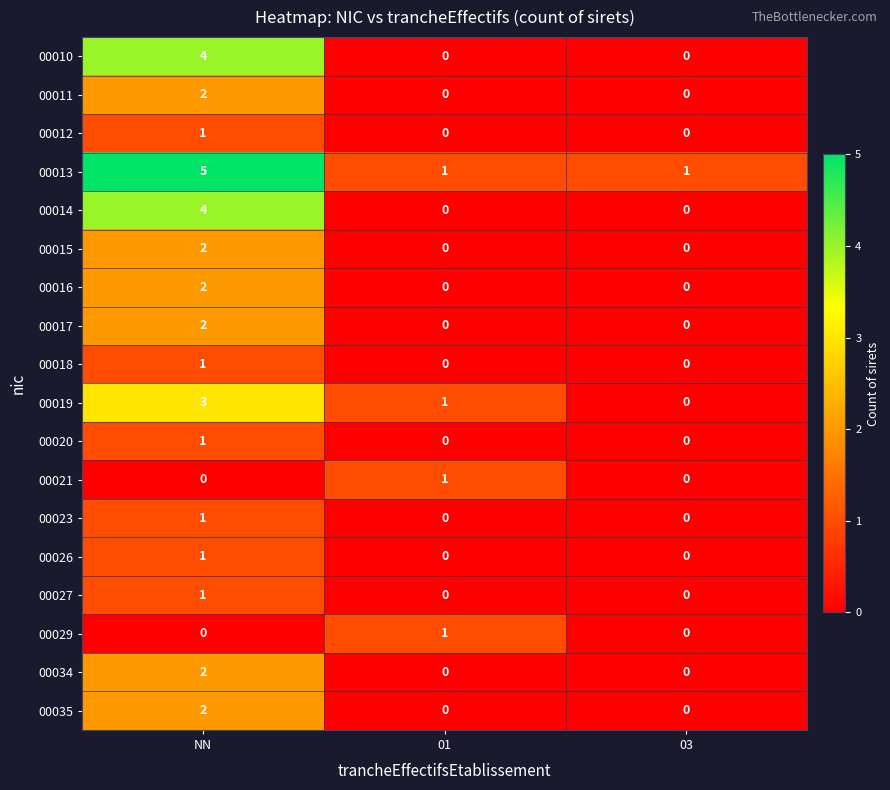

List the labels in order of 00019 value, smallest first.

03, 01, NN